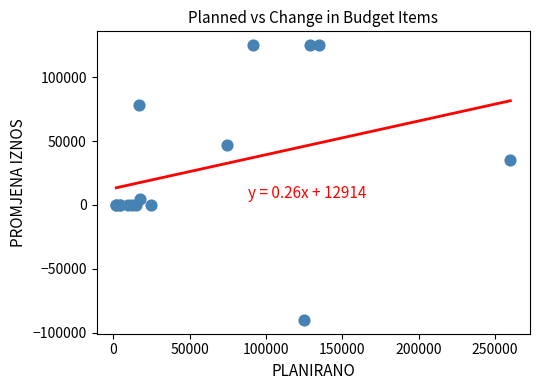

What Y value in the scatter plot is closest to 17550?

5000